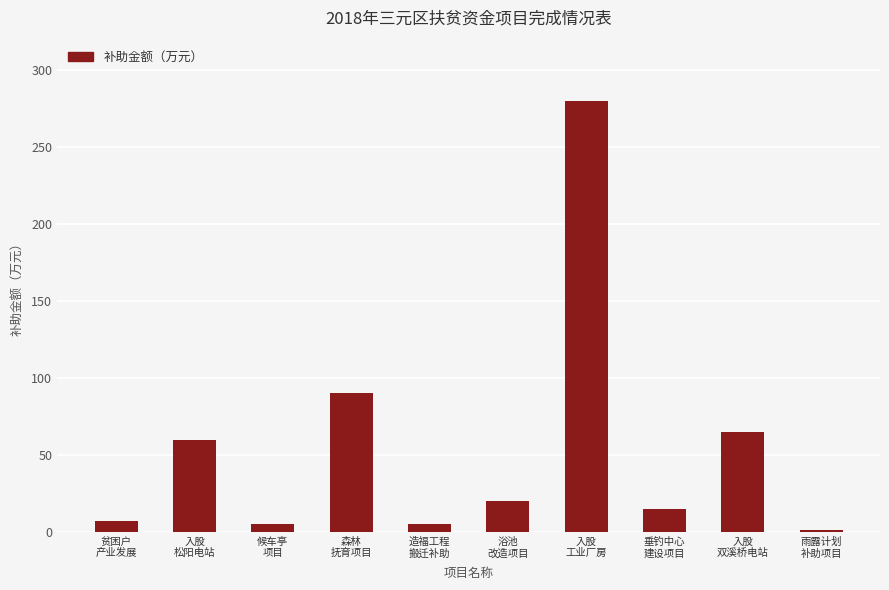

What is the difference between the second highest and minimum values?

88.8